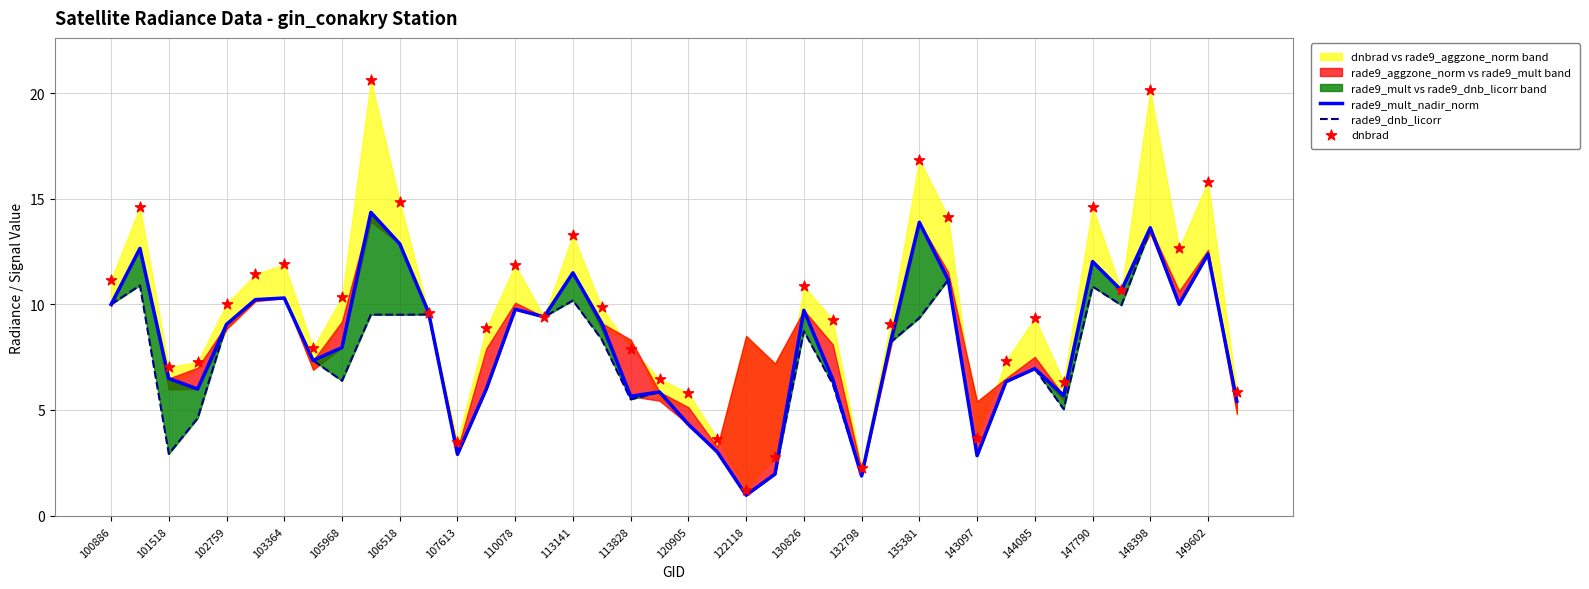

Which series has the largest Y range (max minus min)?

dnbrad